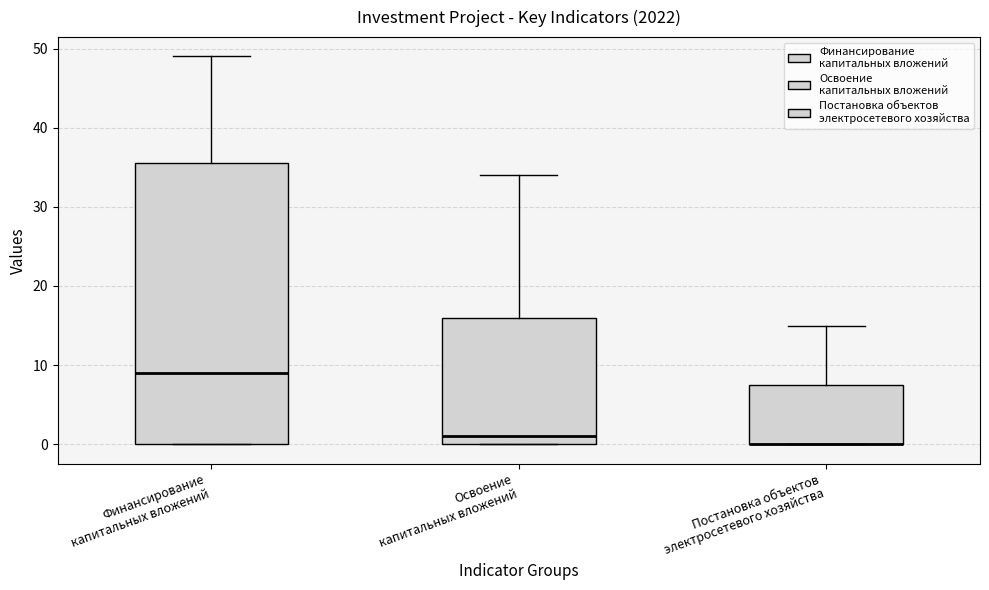

Reading left to right, read every box against the y-axis: the position of its median line, the range the box covers, and the ends of its whiskers. The values are not printed on the chart, so give them approximately, as read against the axis.

Финансирование капитальных вложений: median 9, box 0 to 36, whiskers 0 to 49
Освоение капитальных вложений: median 1, box 0 to 16, whiskers 0 to 34
Постановка объектов электросетевого хозяйства: median 0 (drawn on the box's lower edge), box 0 to 8, whiskers 0 to 15